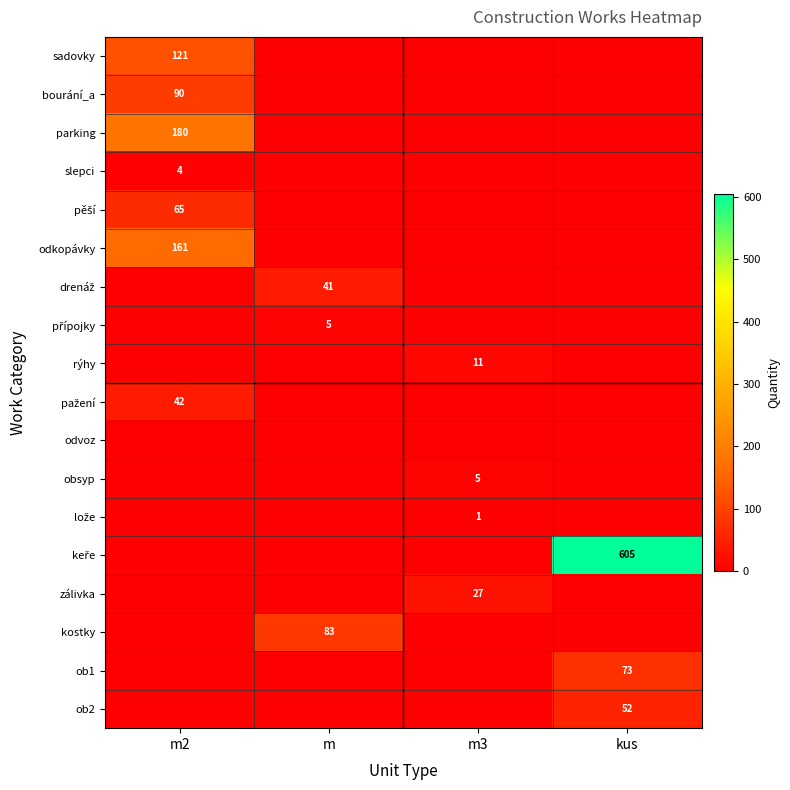

Is it true that bourání_a equals 90 at m2?

True